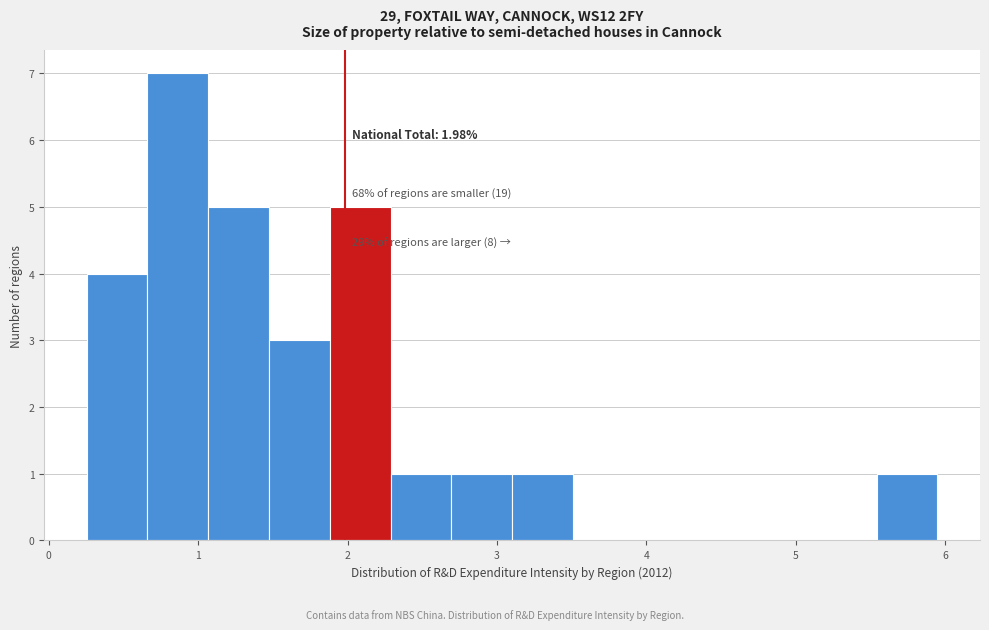

Over which range of the x-axis is the bar tallest?

0.7 to 1.1